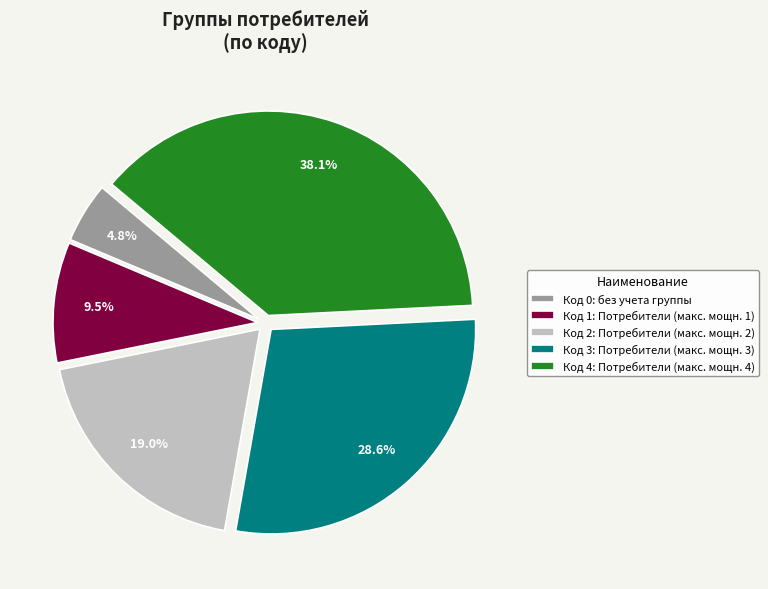

To the nearest percent, what is the difference between the largest and smallest slice percentages?

33%